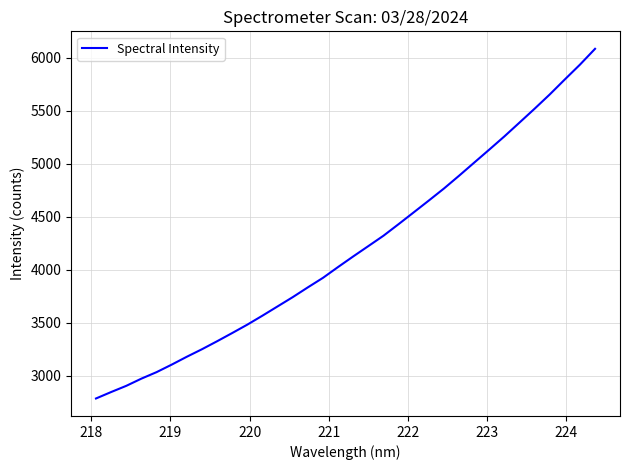

Does the chart have visible grid lines?

Yes